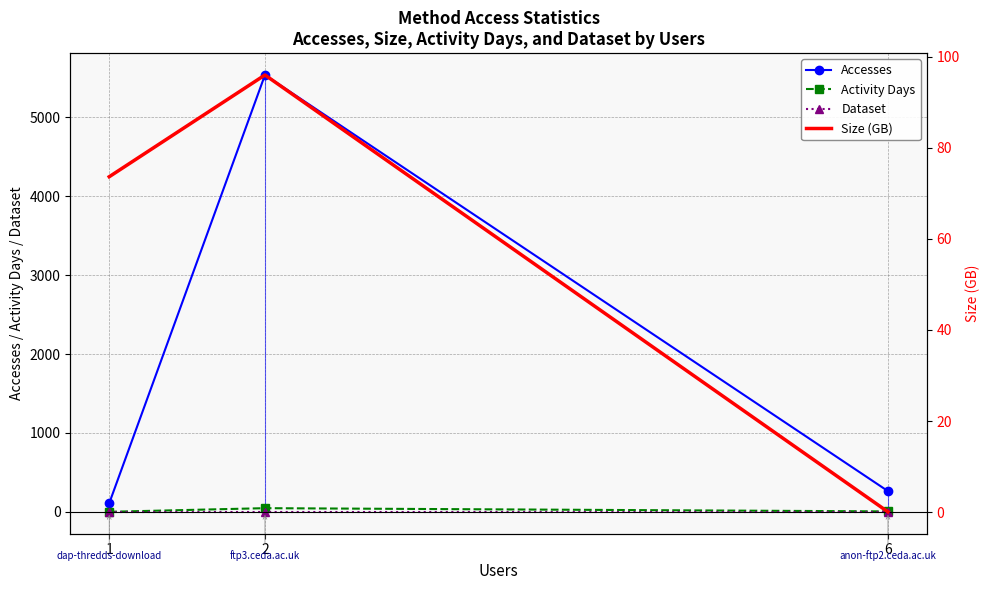

What is the sum of all Size (GB) values?

169.8